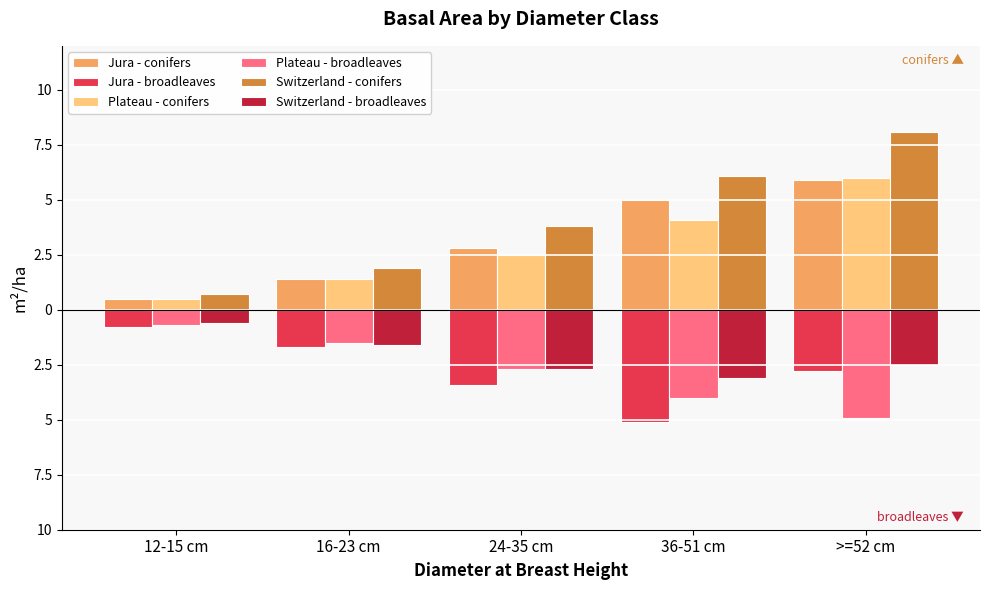

What are all the series names shown in the legend?

Jura - conifers, Jura - broadleaves, Plateau - conifers, Plateau - broadleaves, Switzerland - conifers, Switzerland - broadleaves